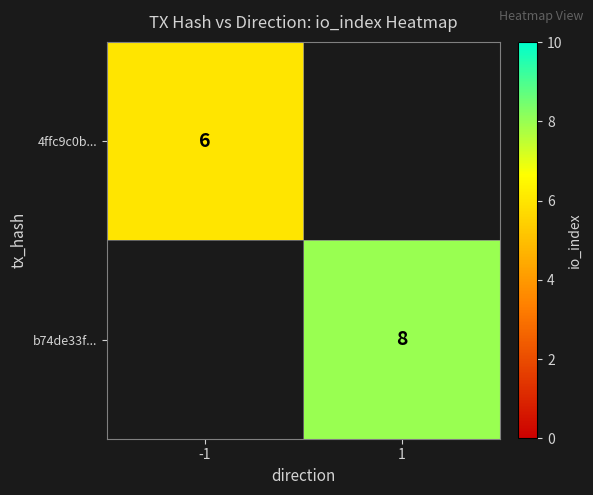

The b74de33f... series shows 11 at 1. True or false?

False